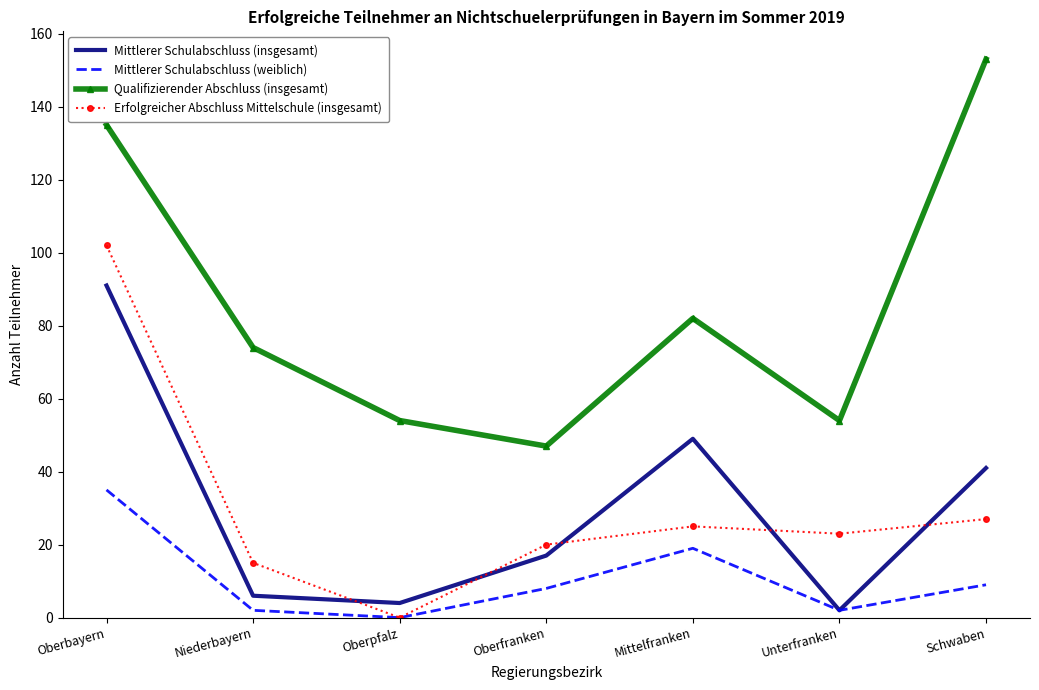

Is it true that Qualifizierender Abschluss (insgesamt) equals 30 at Oberbayern?

False